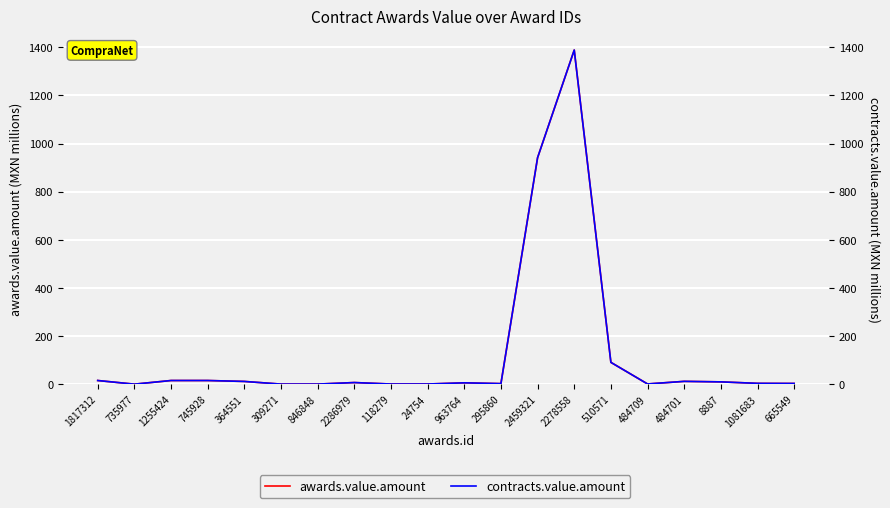

Reading right to left, list all the values displayed in this chart.

awards.value.amount: 3.3	3.7	9.9	12.0	1.2	90.9	1388.5	941.4	2.6	5.9	0.9	0.9	7.1	0.6	0.6	11.7	15.5	15.5	0.3	15.5
contracts.value.amount: 3.3	3.7	9.9	12.0	1.2	90.9	1388.5	941.4	2.6	5.9	0.9	0.9	7.1	0.6	0.6	11.7	15.5	15.5	0.3	15.5